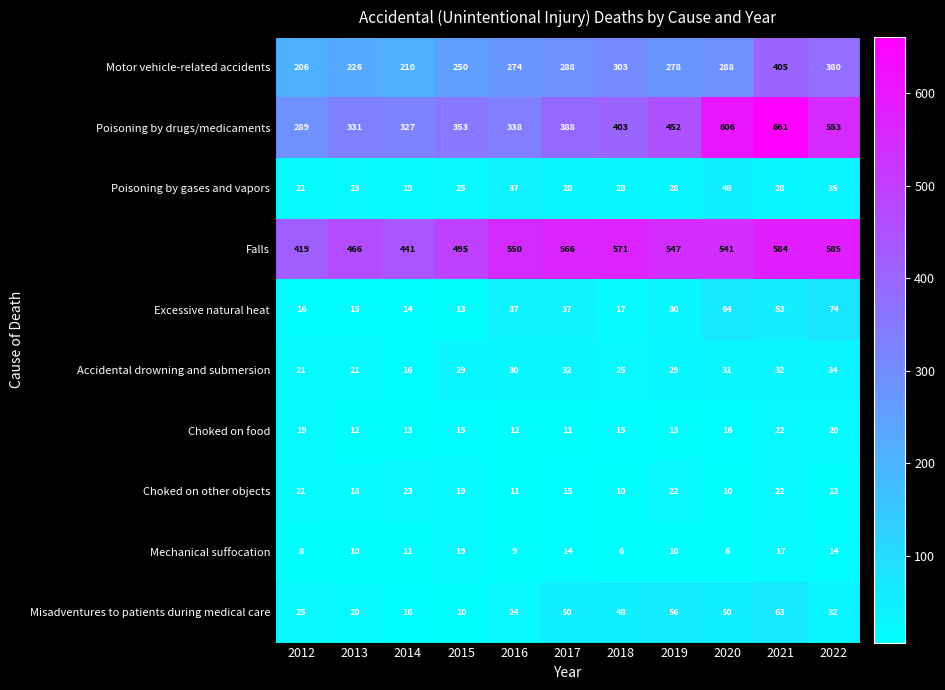

Which series has the widest spread of values?

Poisoning by drugs/medicaments